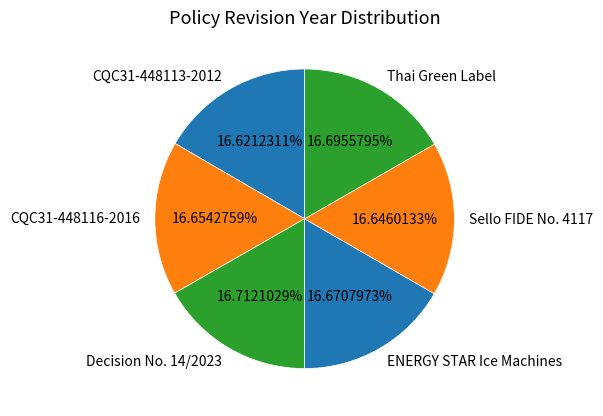

To the nearest percent, what percentage of the pie is CQC31-448116-2016?

17%